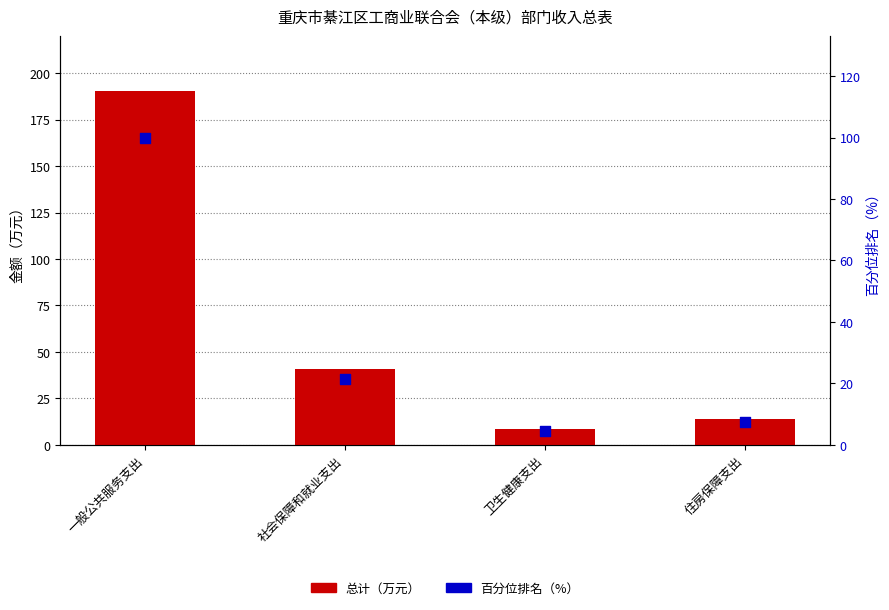

What are all the series names shown in the legend?

总计（万元）, 百分位排名（%）